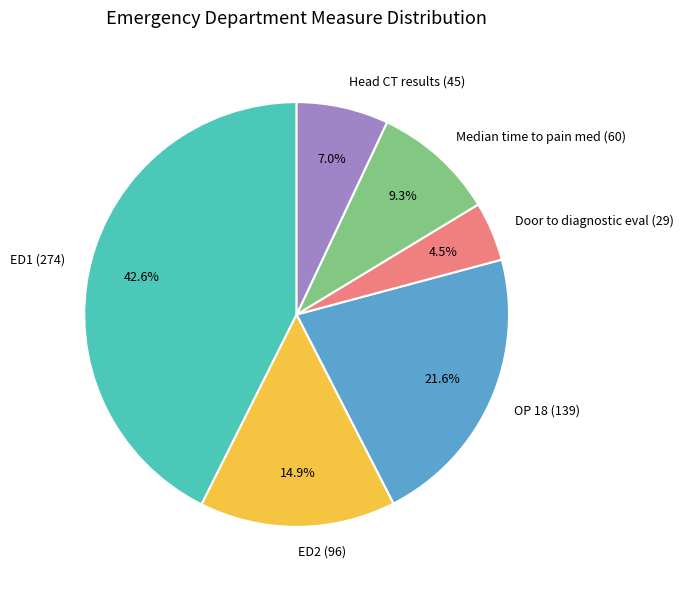

Rank the categories by value from lowest to highest.

Door to diagnostic eval, Head CT results, Median time to pain med, ED2, OP 18, ED1